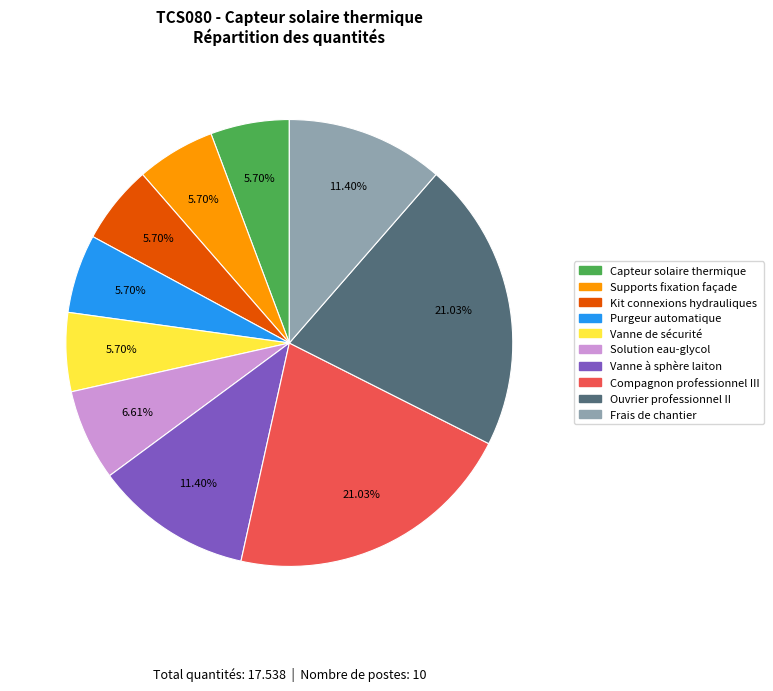

What is the ratio of the value at Ouvrier professionnel II to the value at Solution eau-glycol?

3.2